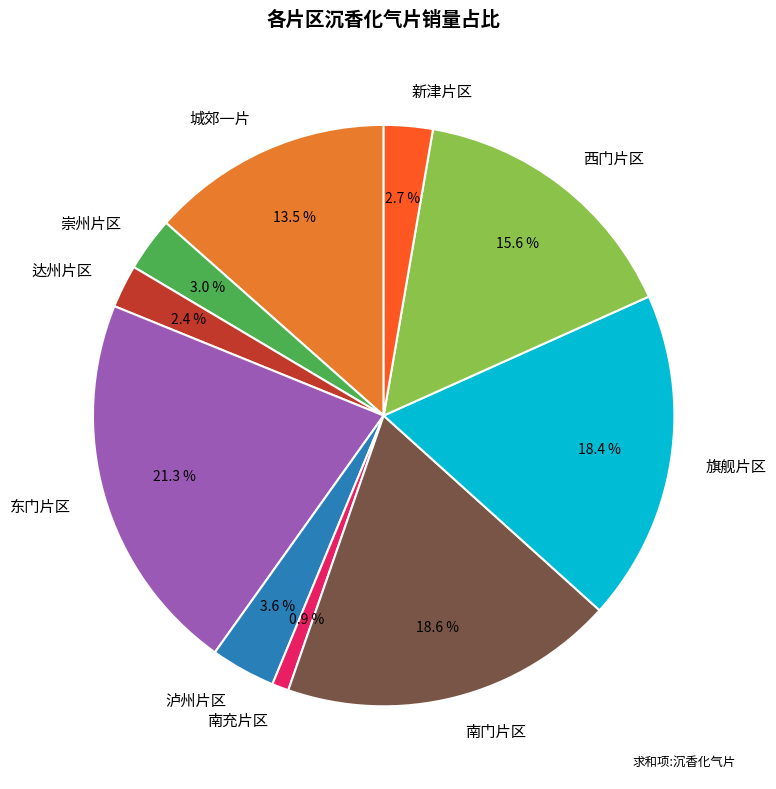

To the nearest percent, what is the difference between the 城郊一片 and 南门片区 slice percentages?

5%